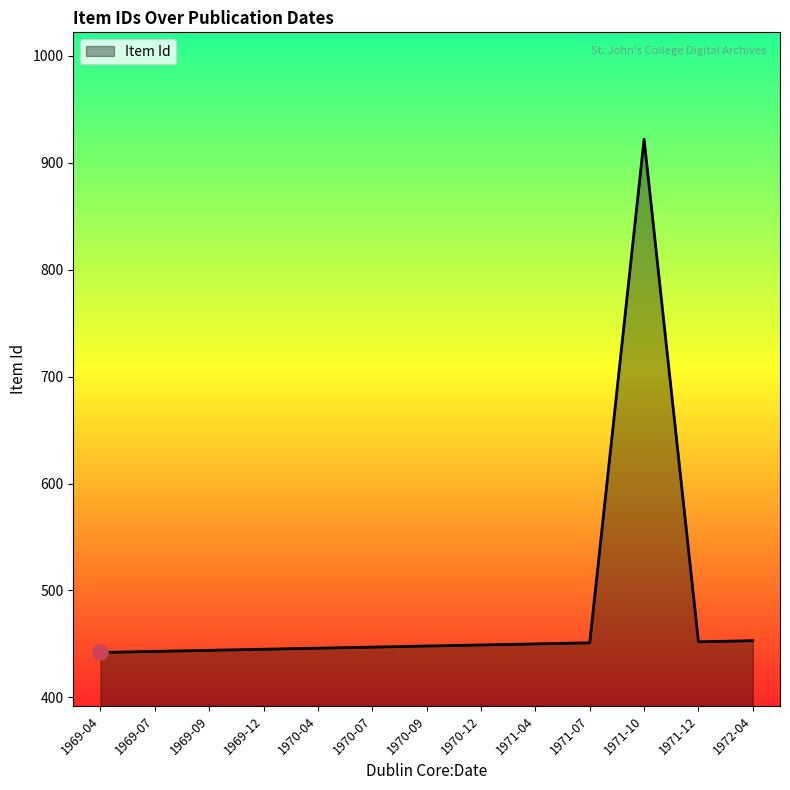

Between 1971-10 and 1970-07, which is larger?

1971-10